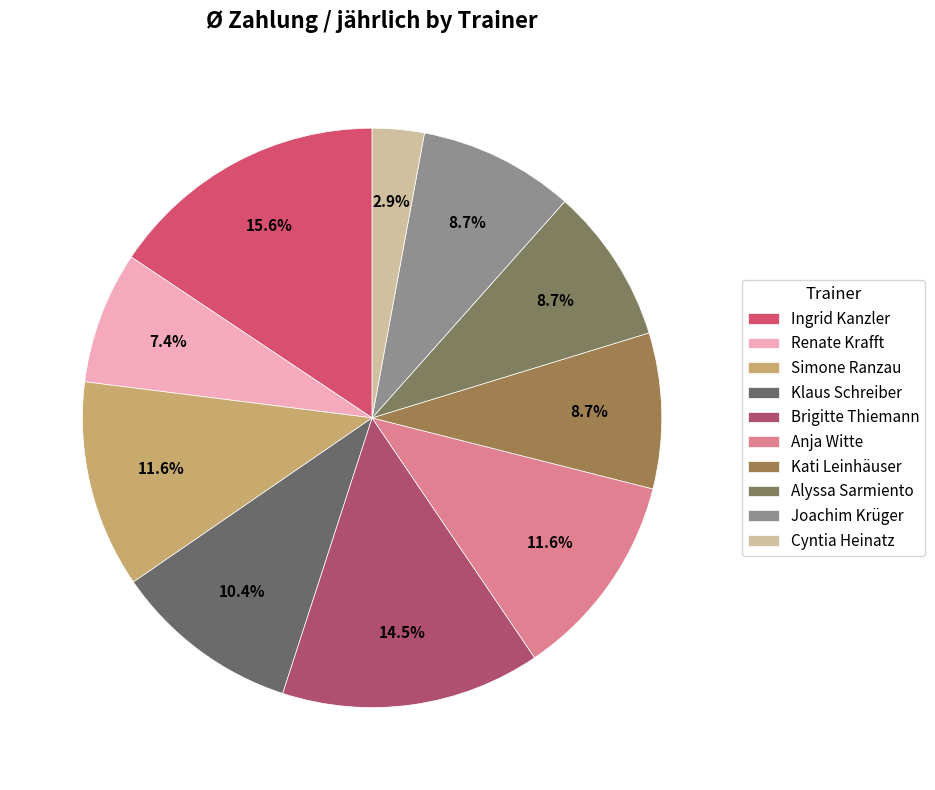

Which slice is the largest?

Ingrid Kanzler